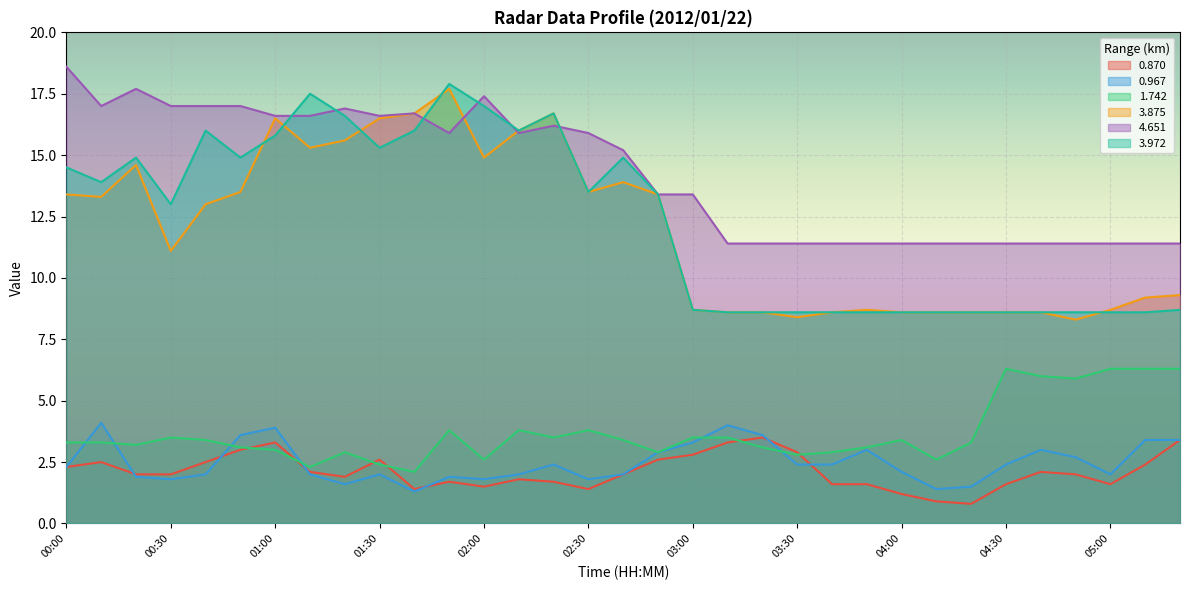

How many lines are shown in the chart?

6